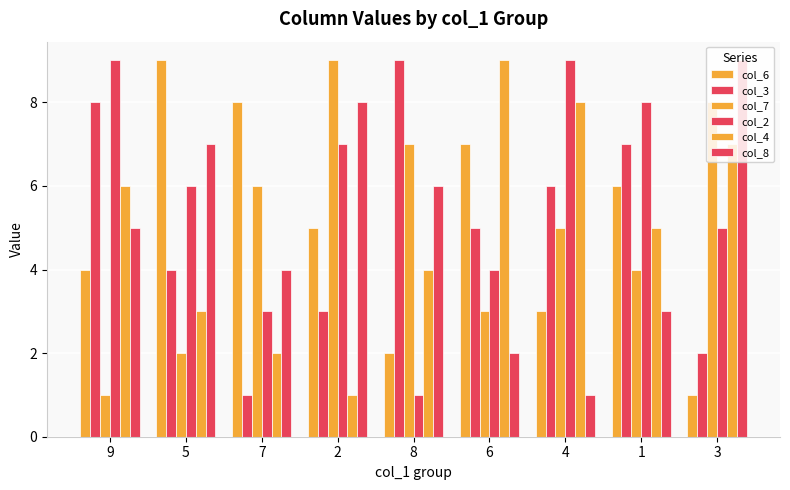

The col_7 series shows 1 at 6. True or false?

False